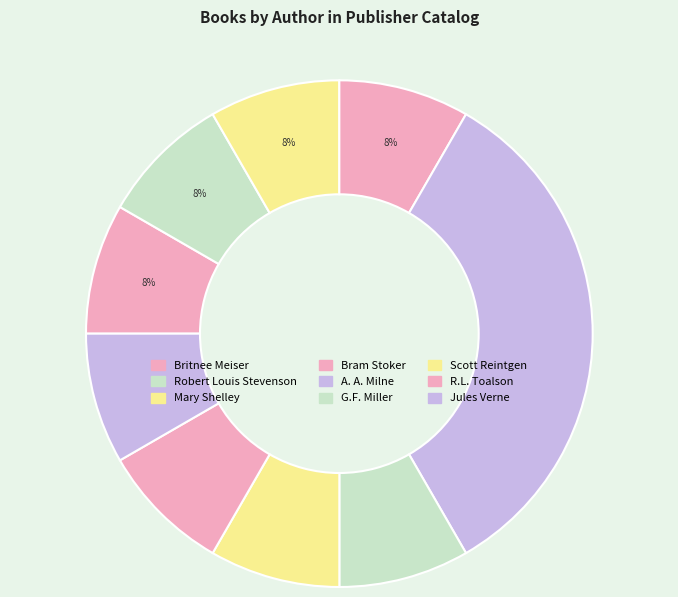

How many slices are in this pie chart?

9